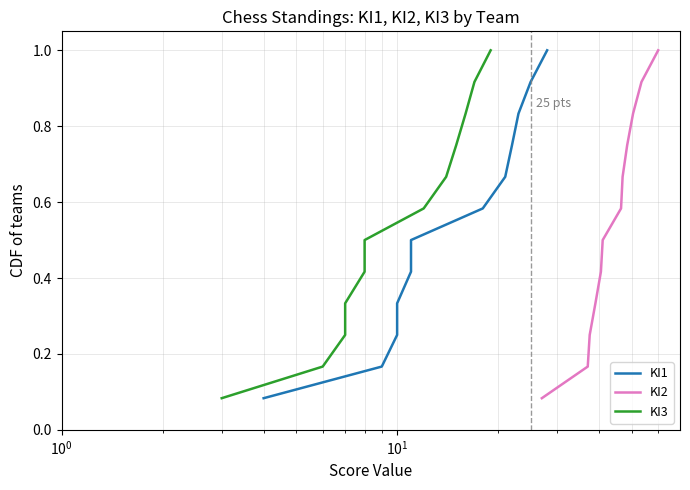

What is the highest value of the ΚΙ2 series?

1.0